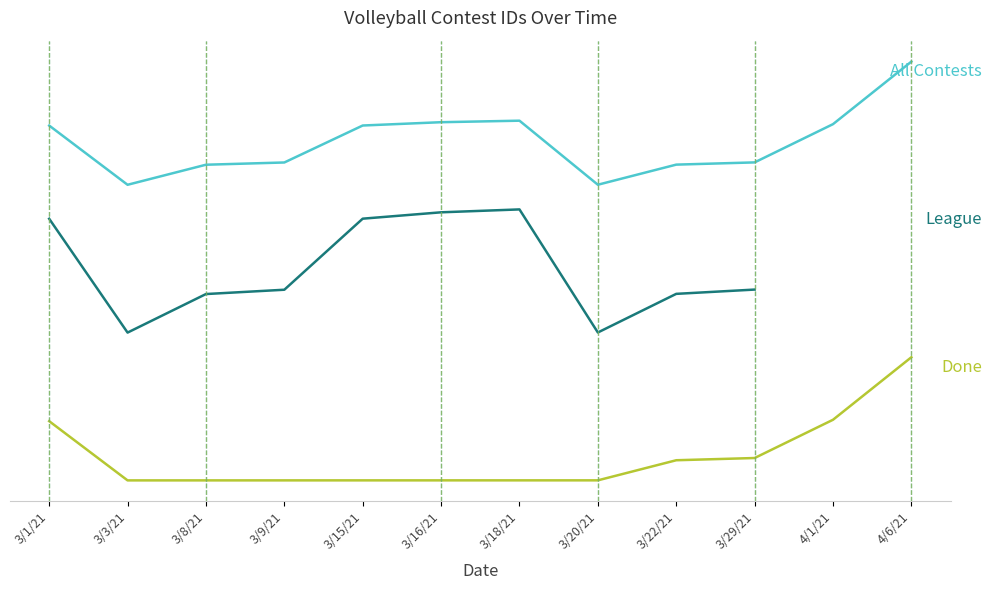

How many values exceed 4542?

4